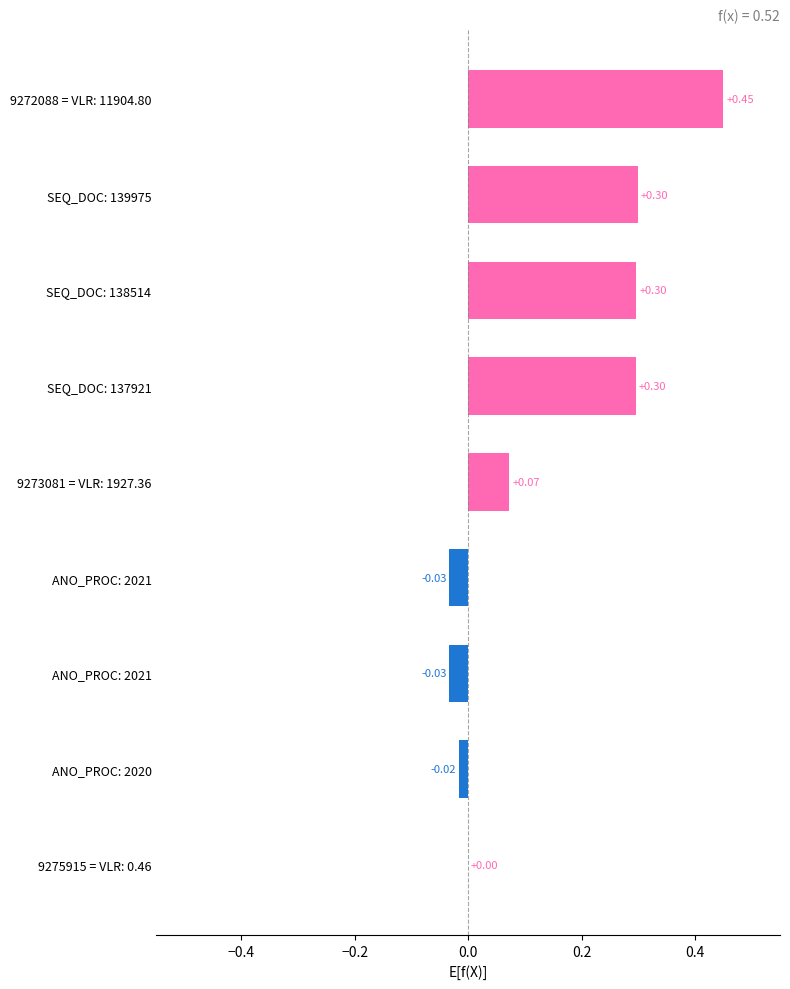

How many values are above zero?

6